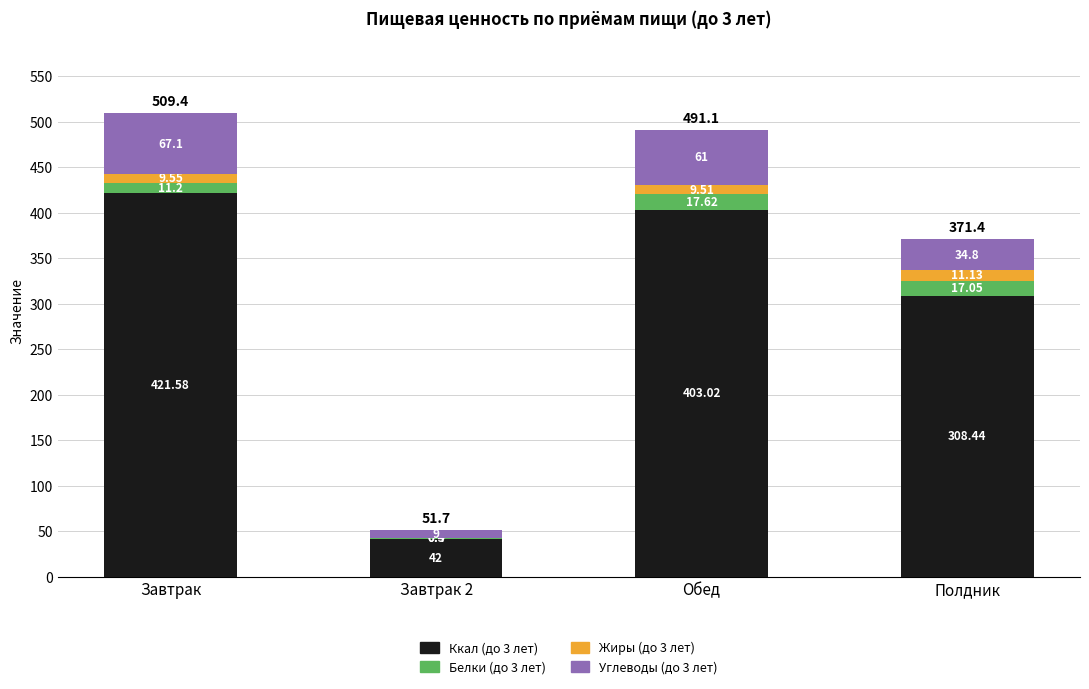

Which category has the highest value in the Ккал (до 3 лет) series?

Завтрак